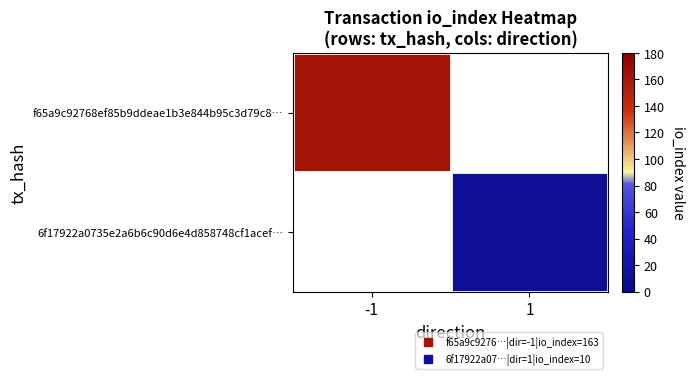

List the labels in order of f65a9c92768ef85b9ddeae1b3e844b95c3d79c8… value, smallest first.

-1, 1